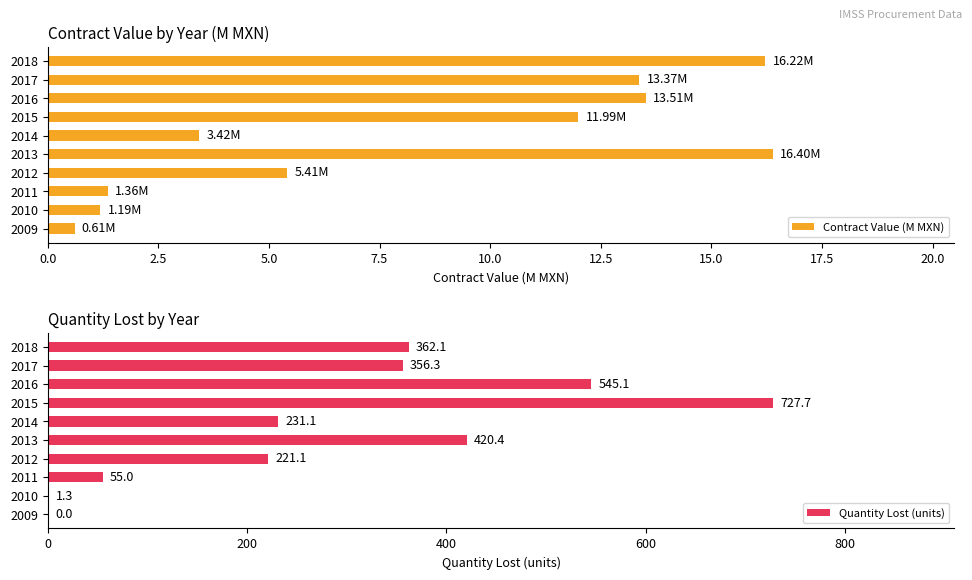

What are all the series names shown in the legend?

Contract Value (M MXN), Quantity Lost (units)